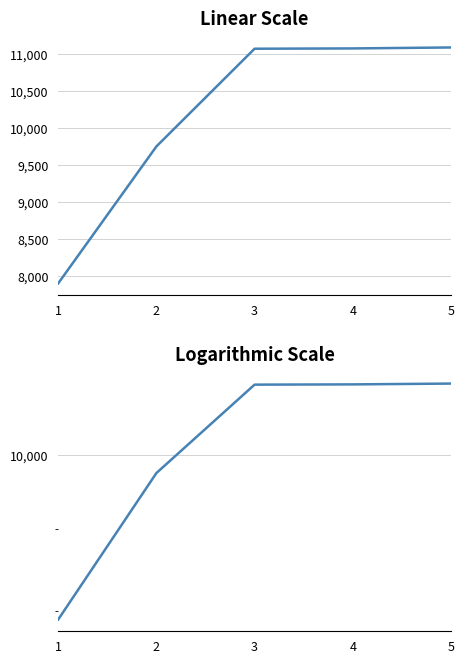

Reading right to left, extract all data points from this chart.

5=11085	4=11072	3=11068	2=9749	1=7901